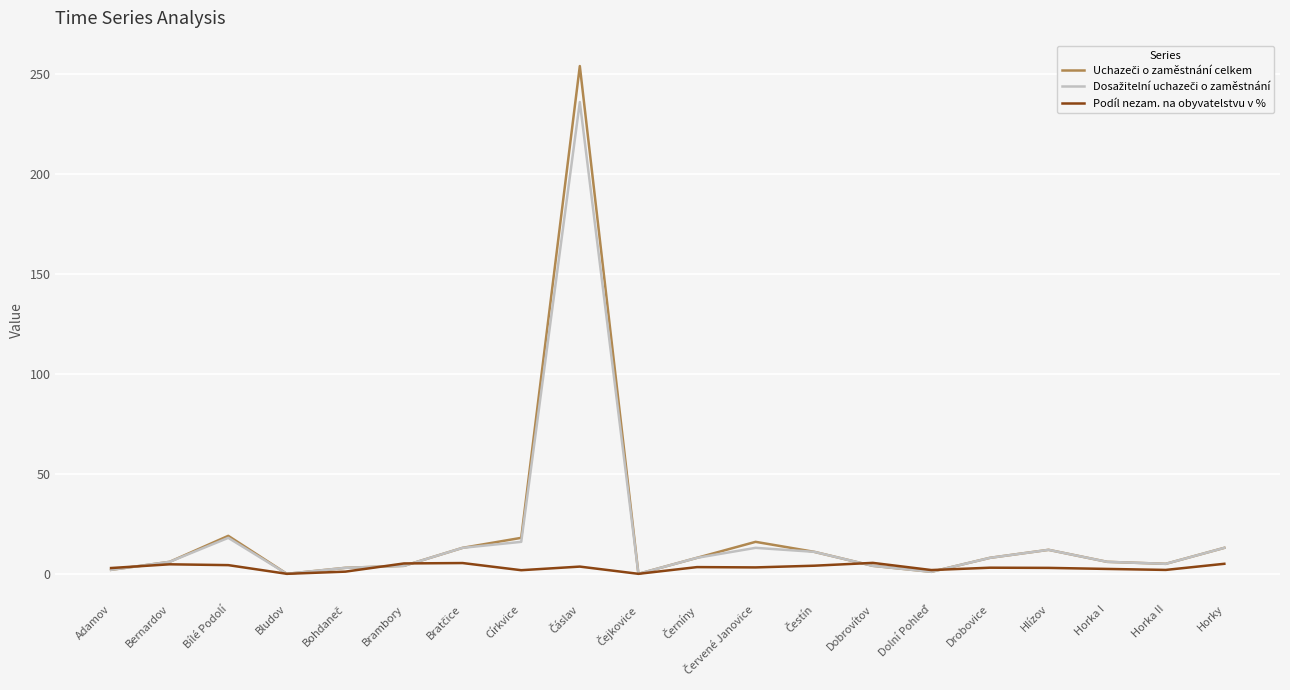

What is the maximum value shown in the chart?

254.0